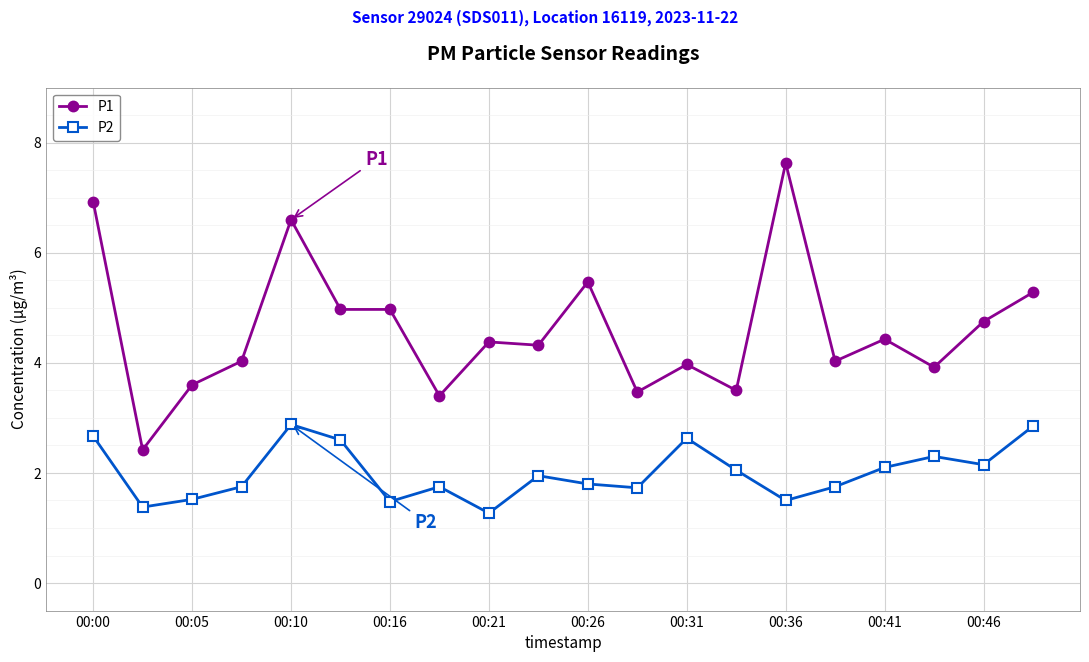

What is the lowest value of the P2 series?

1.3